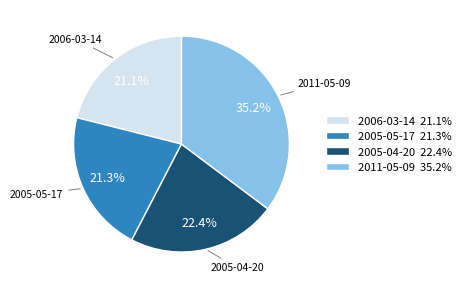

To the nearest percent, what is the average slice percentage?

25%